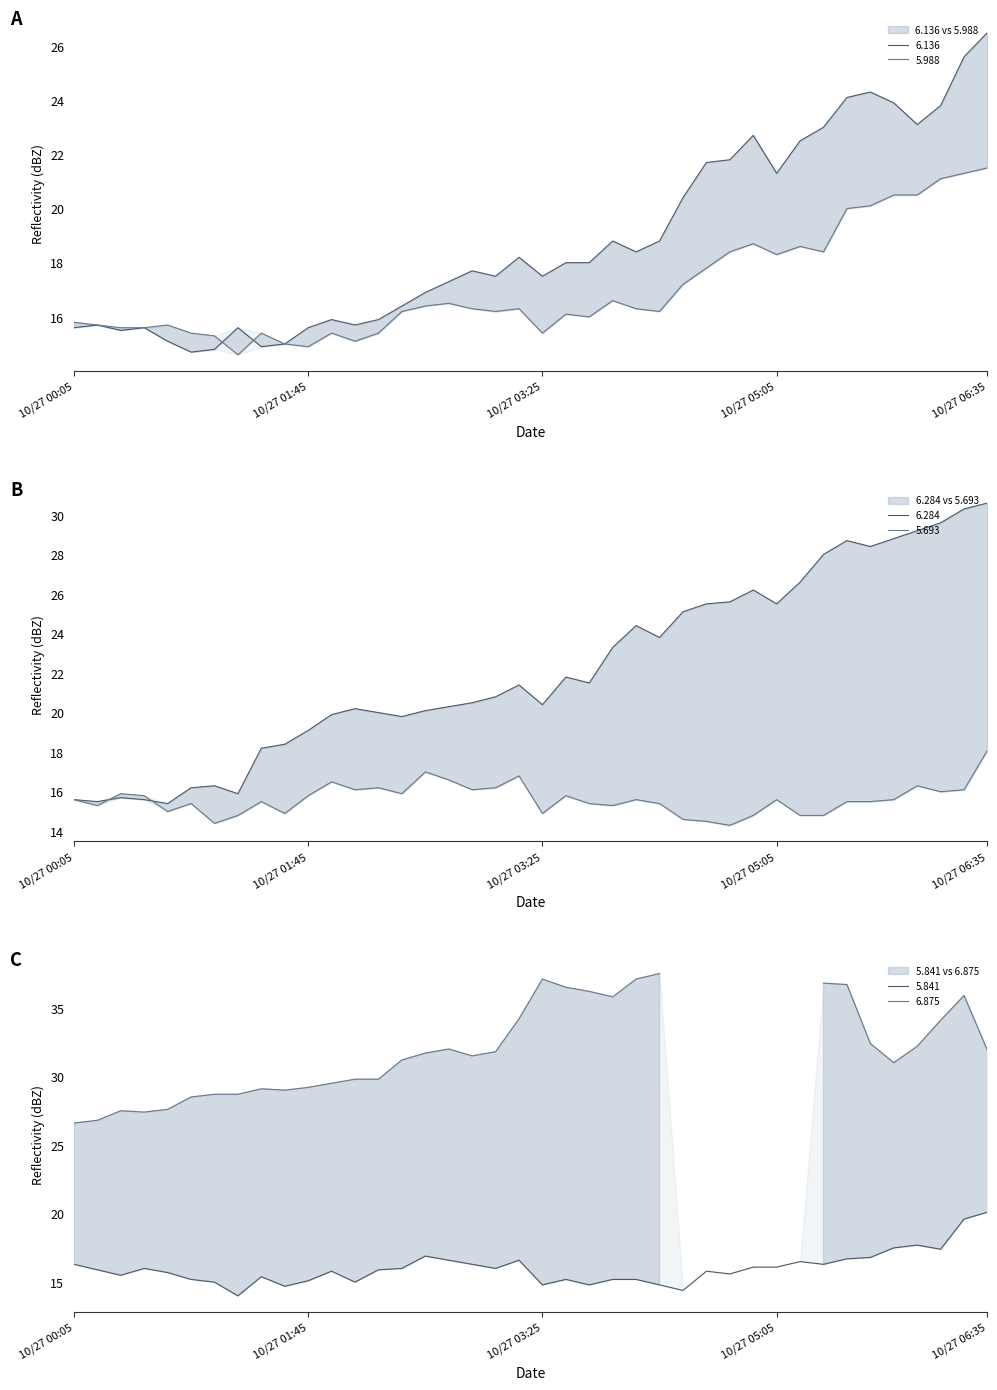

What is the label of the 33rd point from the right?

2017/10/27 01:15